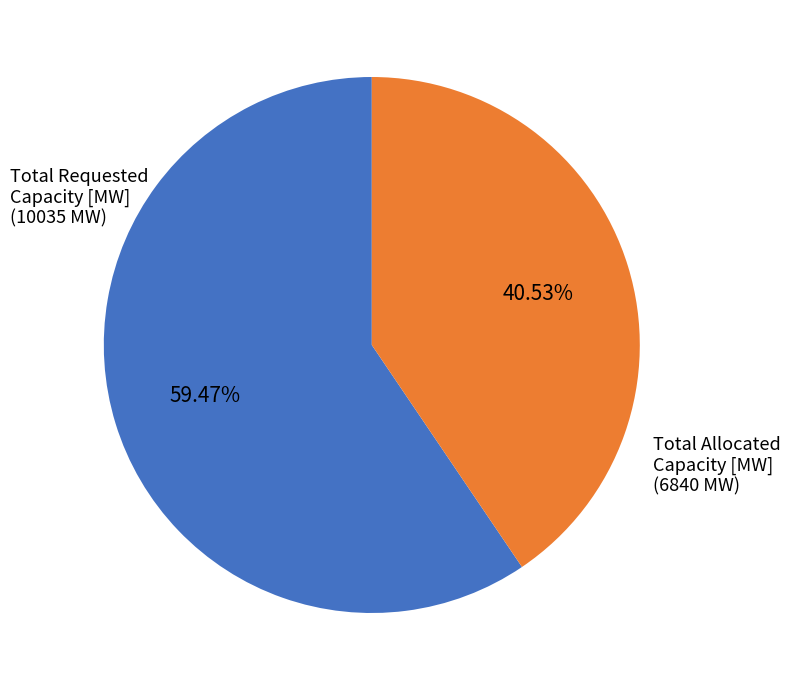

Does any single category account for the majority?

Yes